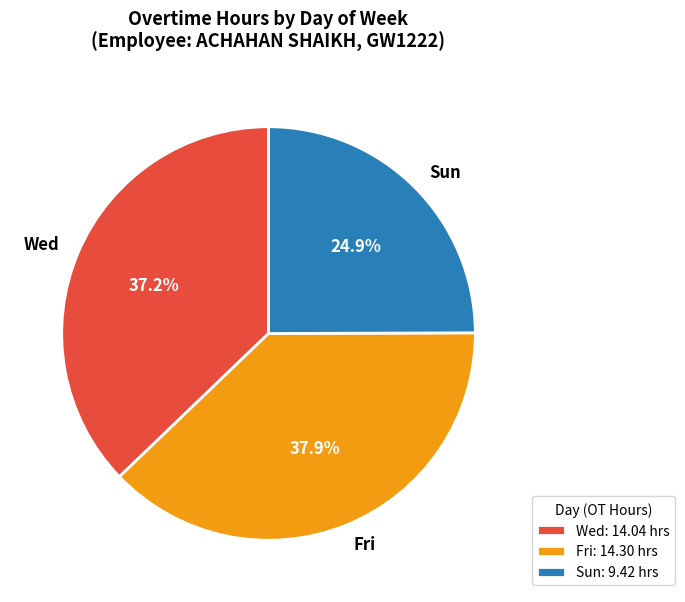

Combined, what portion of the pie is Wed and Fri?

75.1%